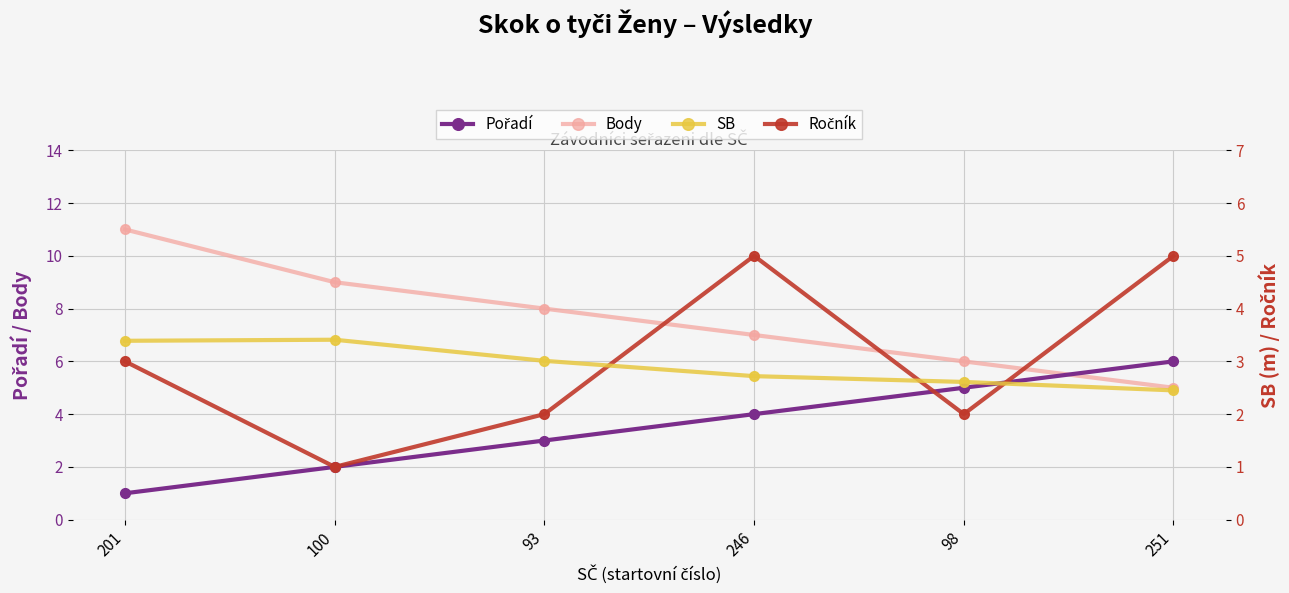

Which series has the widest spread of Y values?

Body